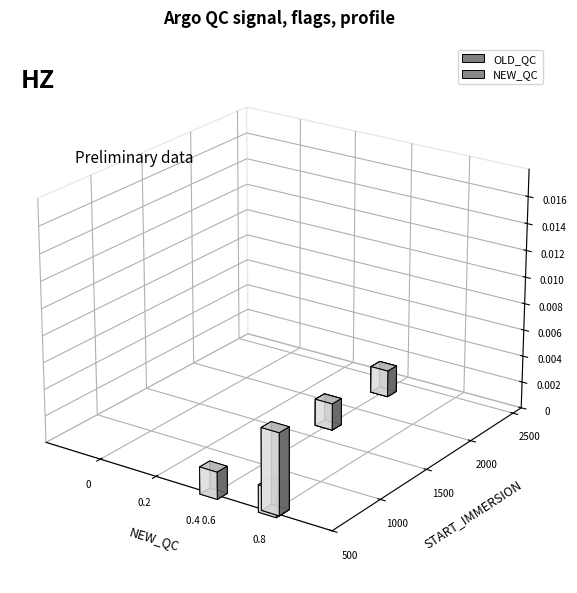

Count the number of data series in this chart.

2